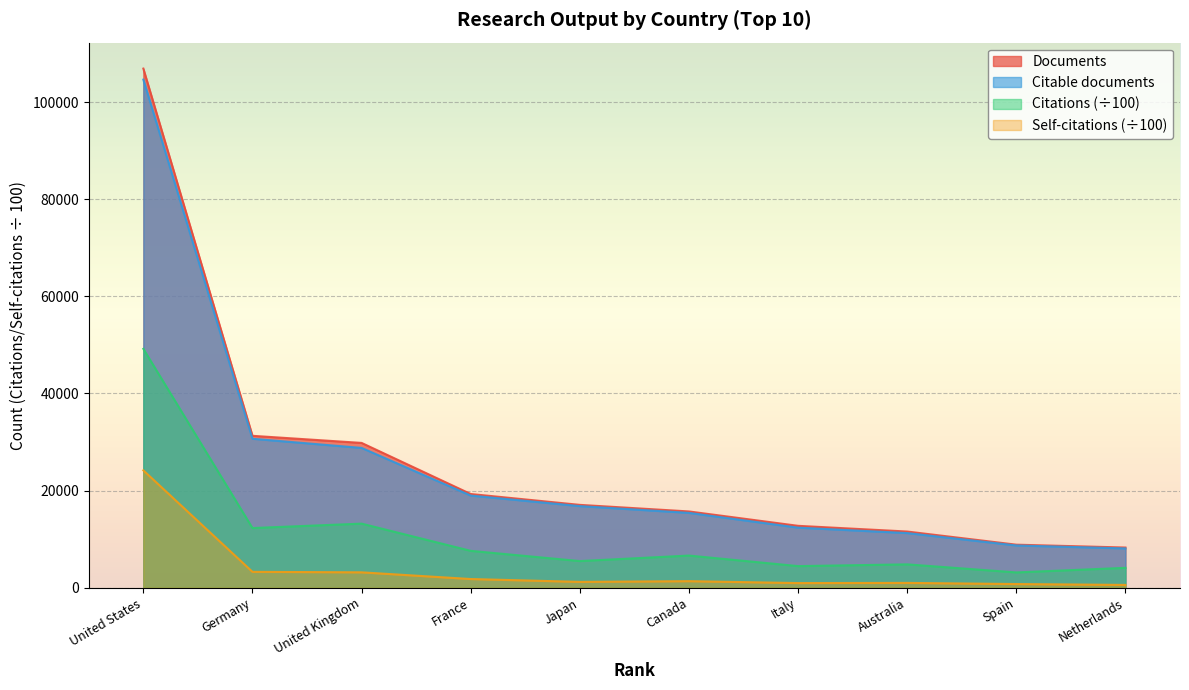

Is it true that Documents equals 6553.3 at Italy?

False